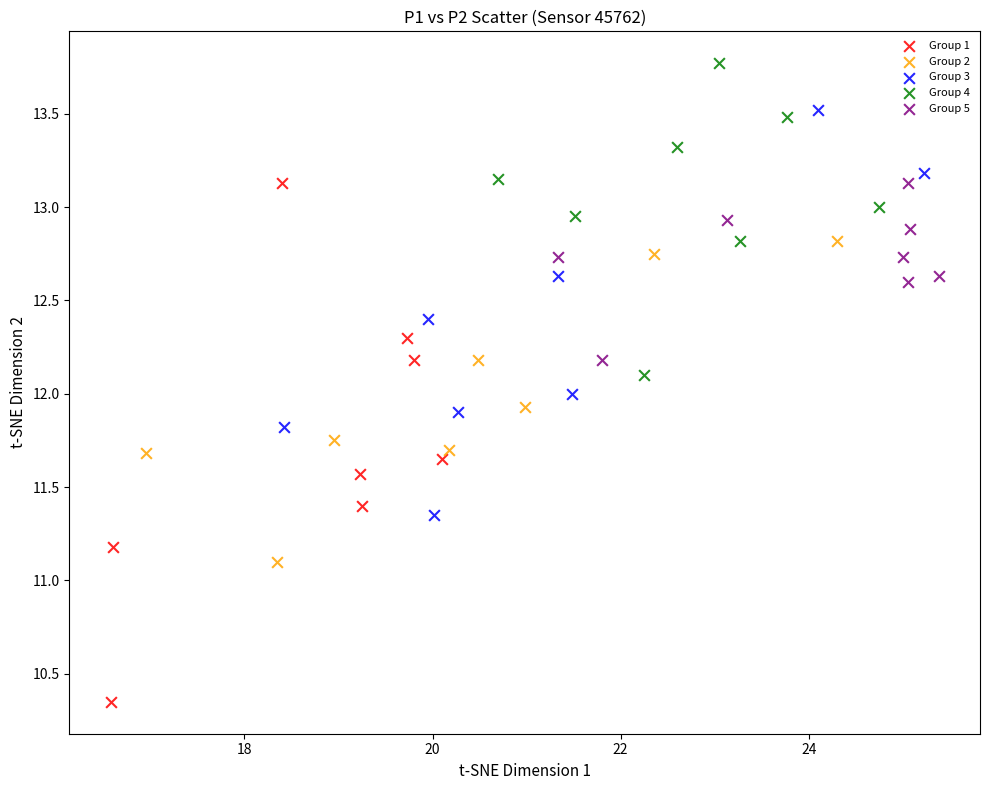

Which series contains the highest Y value?

Group 4